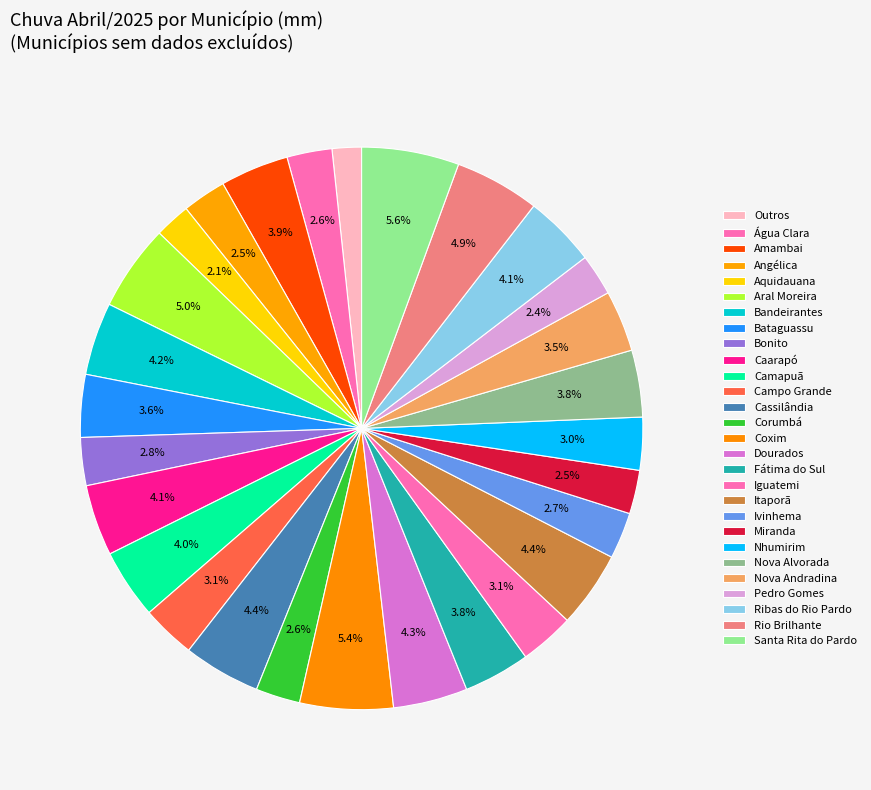

How many segments does this pie chart have?

28